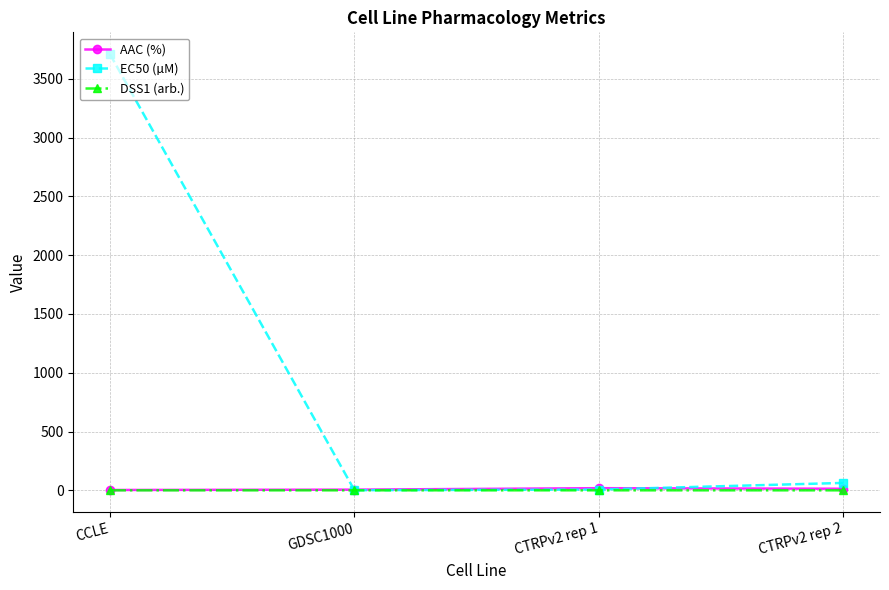

How many lines are shown in the chart?

3